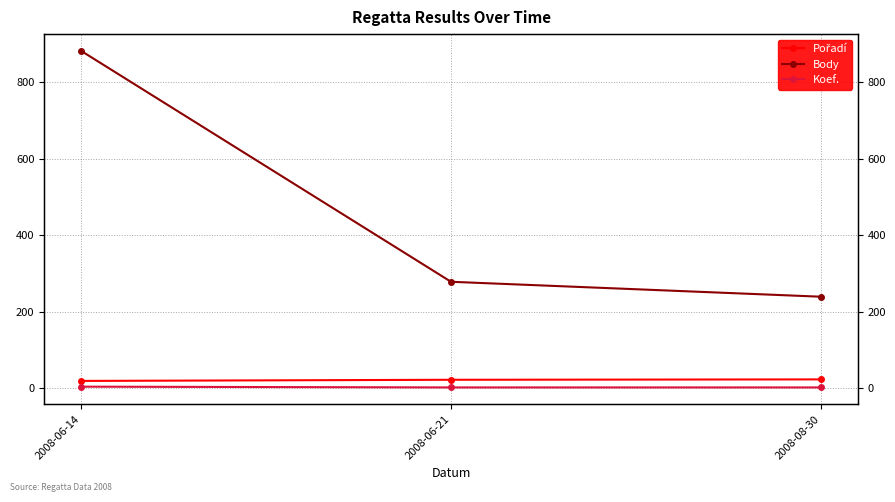

What are all the series names shown in the legend?

Pořadí, Body, Koef.